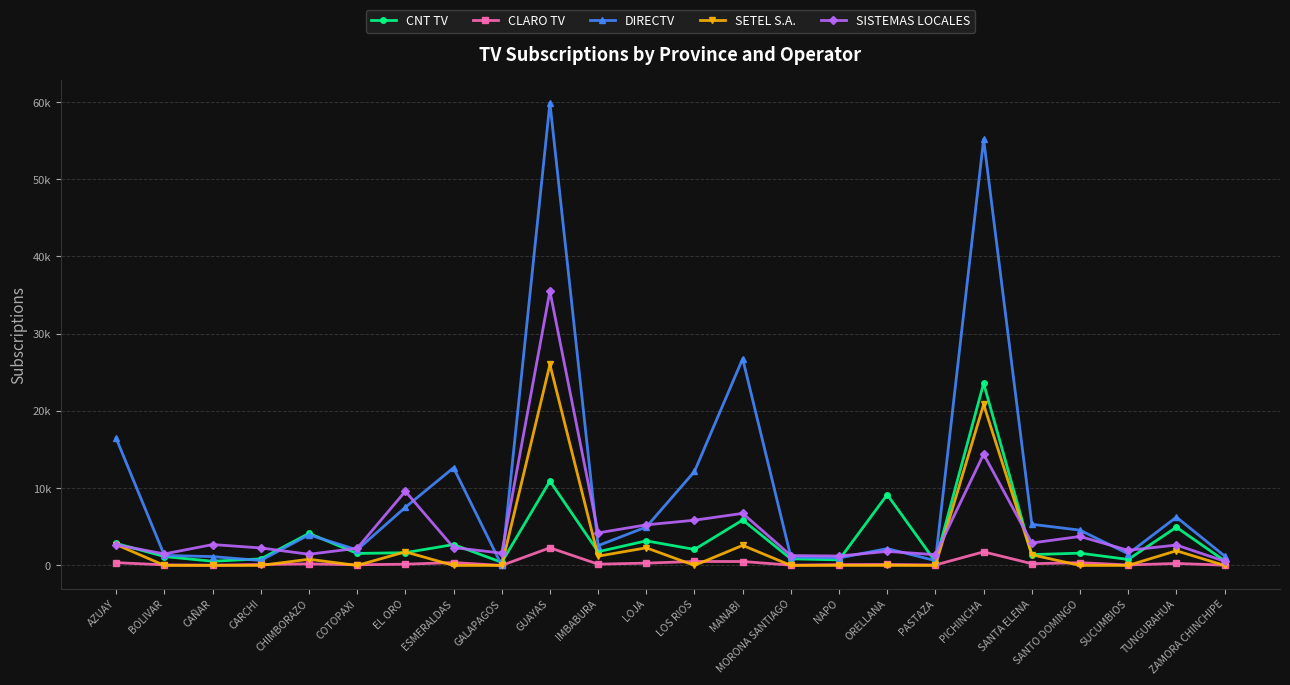

At which category does CNT TV reach its first local peak?

CHIMBORAZO